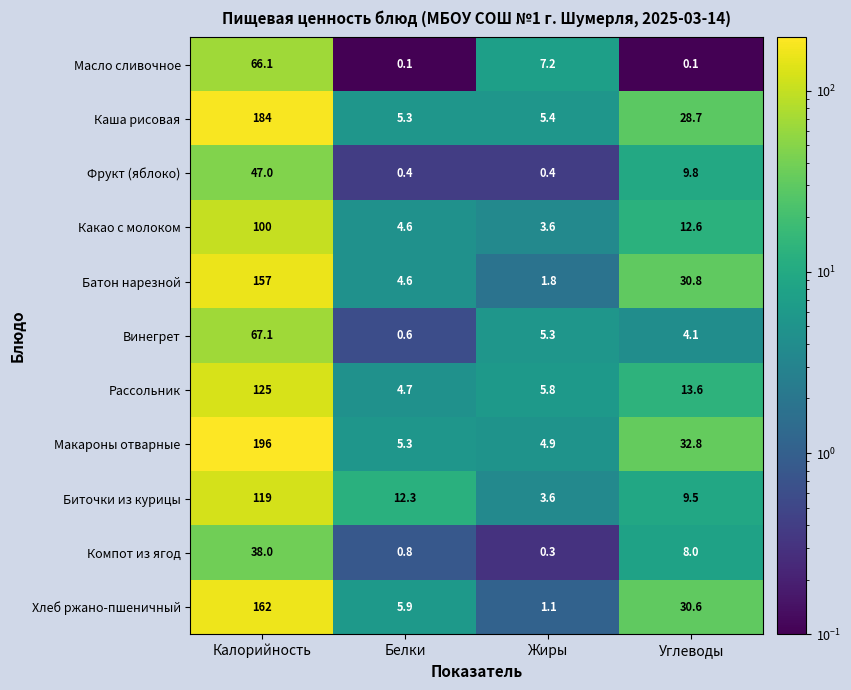

Rank the series by their maximum value, from lowest to highest.

Компот из ягод, Фрукт (яблоко), Масло сливочное, Винегрет, Какао с молоком, Биточки из курицы, Рассольник, Батон нарезной, Хлеб ржано-пшеничный, Каша рисовая, Макароны отварные